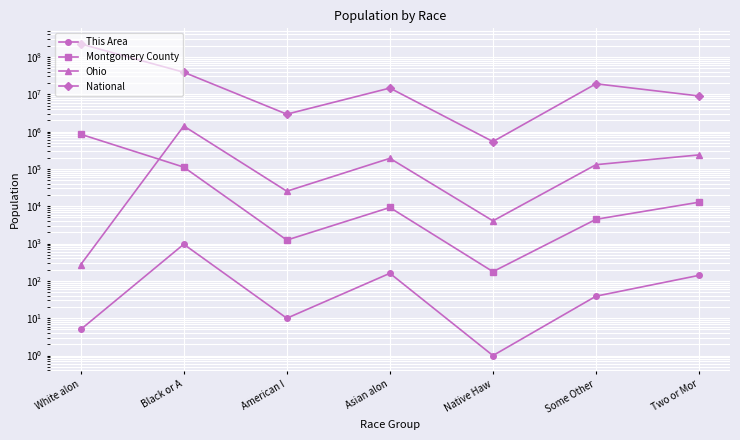

What is the approximate value of Montgomery County at Some Other?

4472